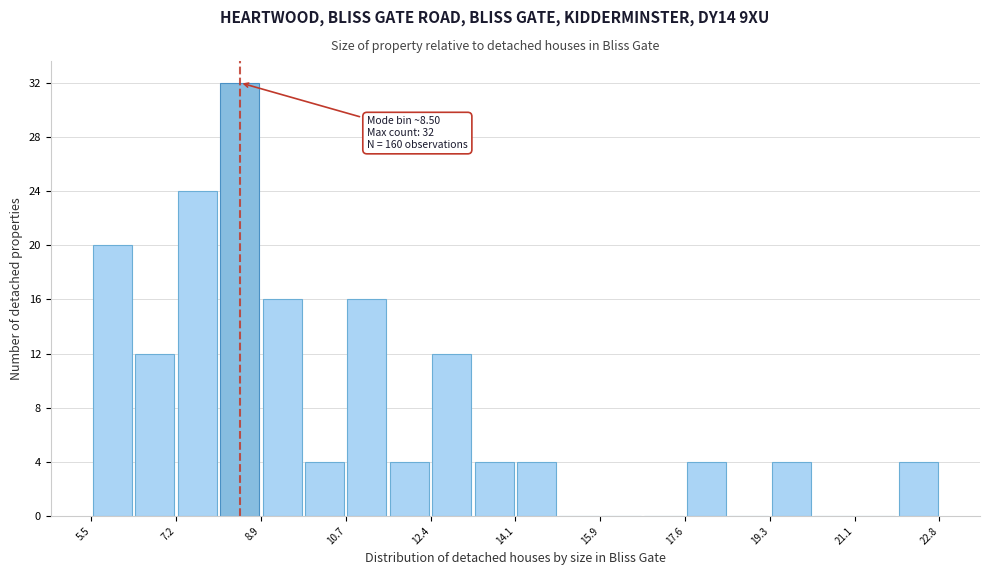

Over which range of the x-axis is the bar tallest?

8.0 to 9.0